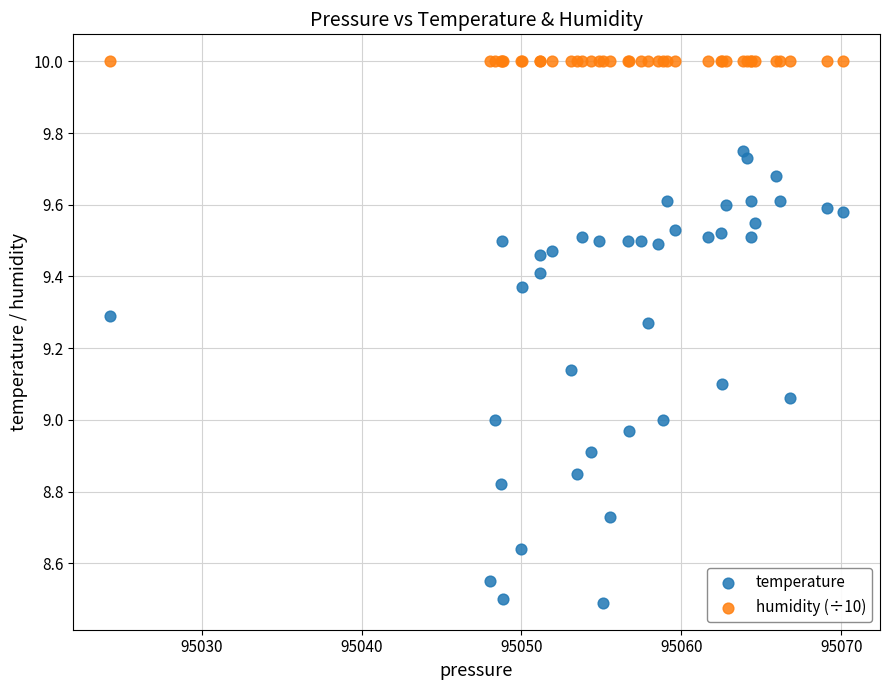

Which series contains the lowest Y value?

temperature